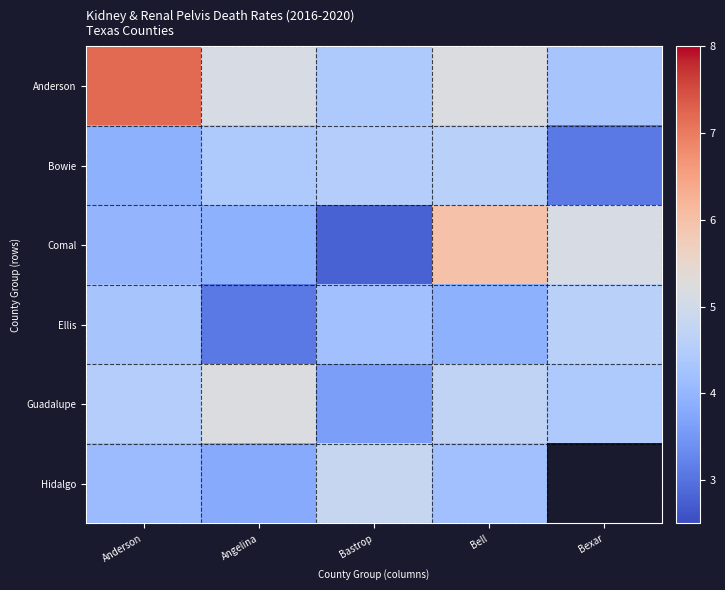

What is the greatest value displayed?

7.2